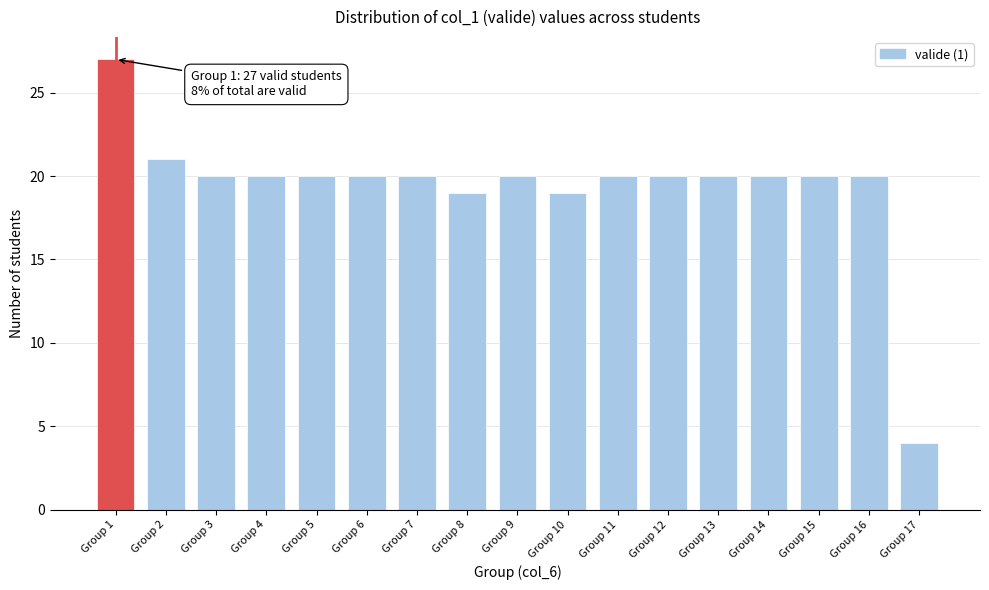

Reading left to right, extract all data points from this chart.

27	21	20	20	20	20	20	19	20	19	20	20	20	20	20	20	4